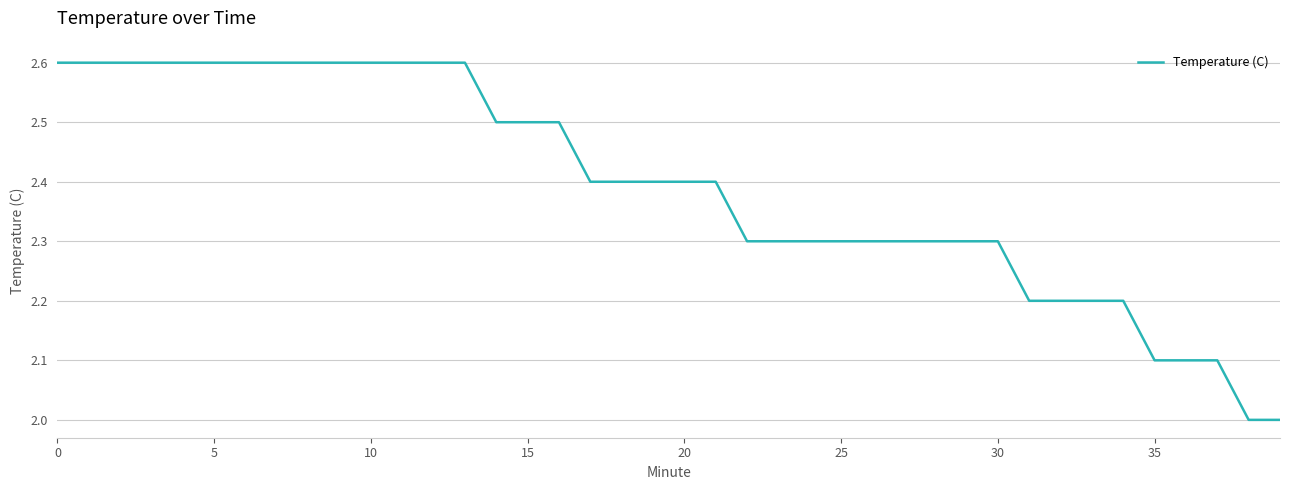

What is the minimum value shown in the chart?

2.0